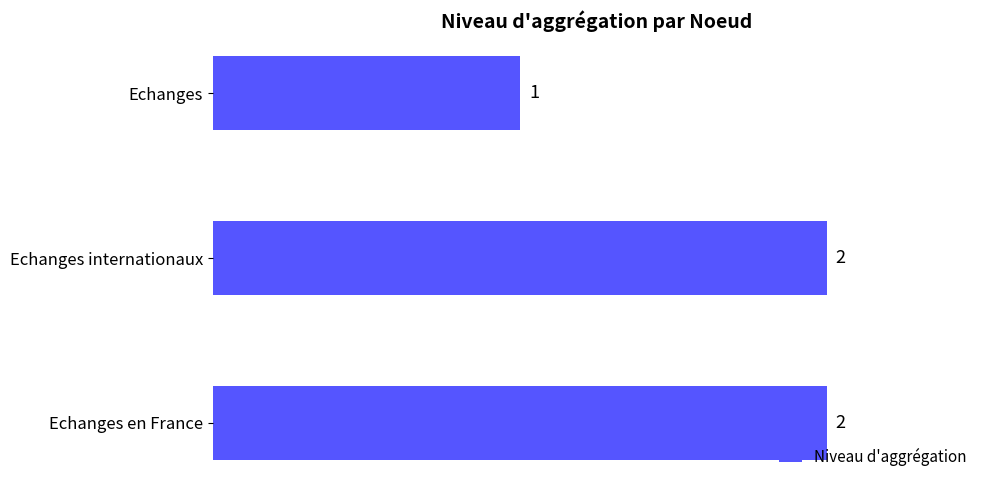

Reading bottom to top, what are all the values shown in this chart?

2	2	1